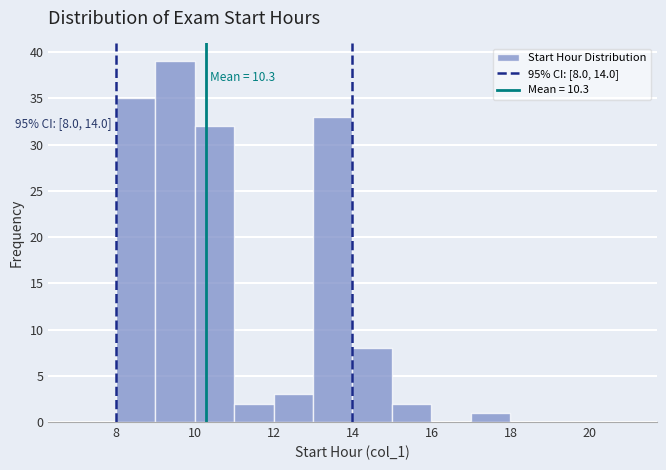

Which range on the x-axis has the tallest bar?

9 to 10